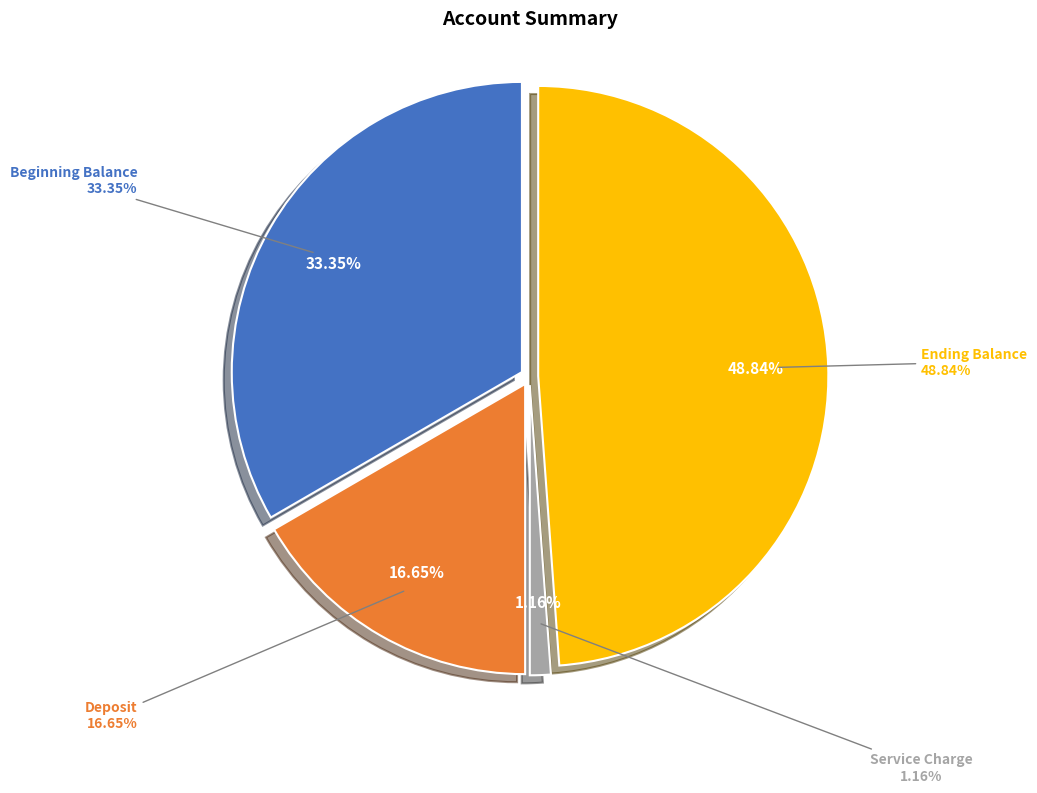

Between Deposit and Beginning Balance, which is larger?

Beginning Balance